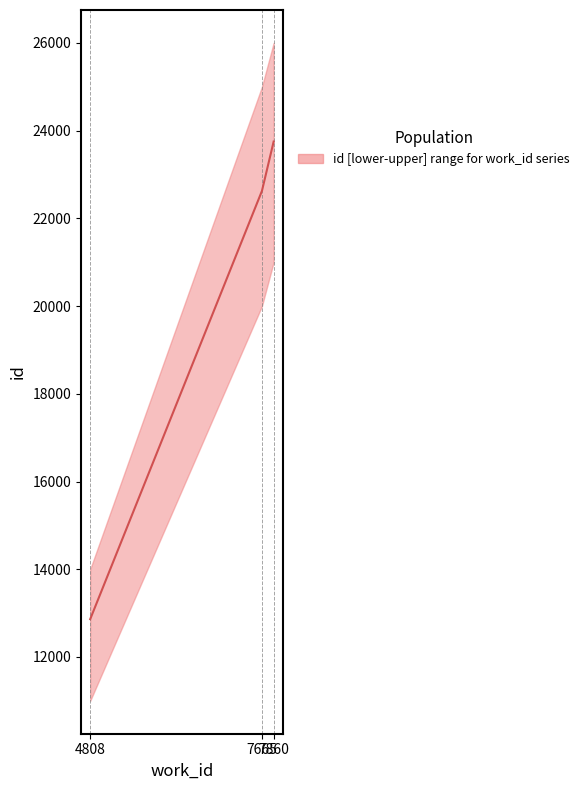

How many data points are above 22624?

1